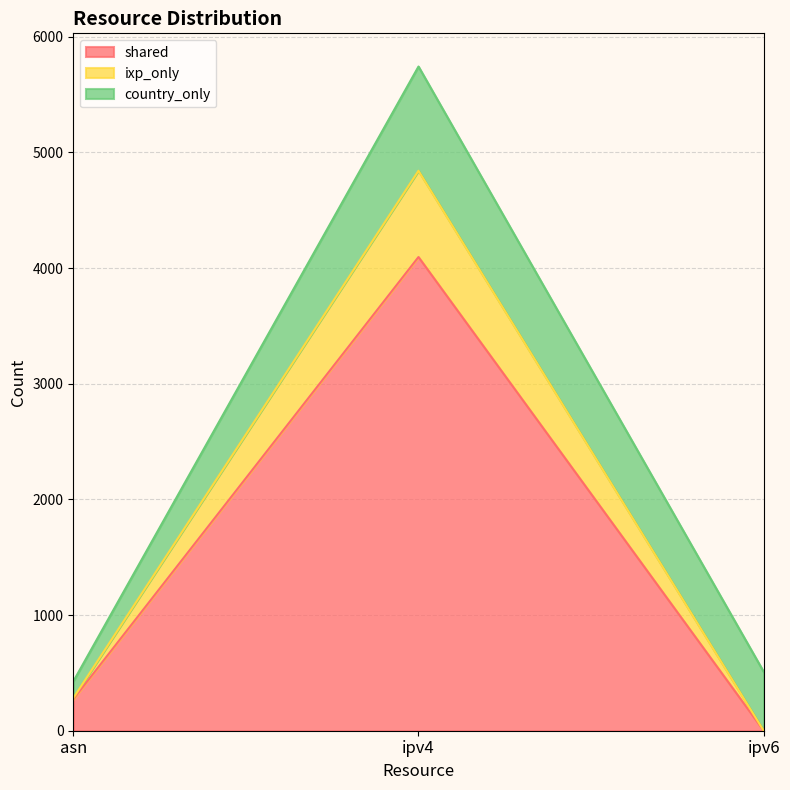

Reading left to right, list the values for the shared series.

asn=272	ipv4=4096	ipv6=0